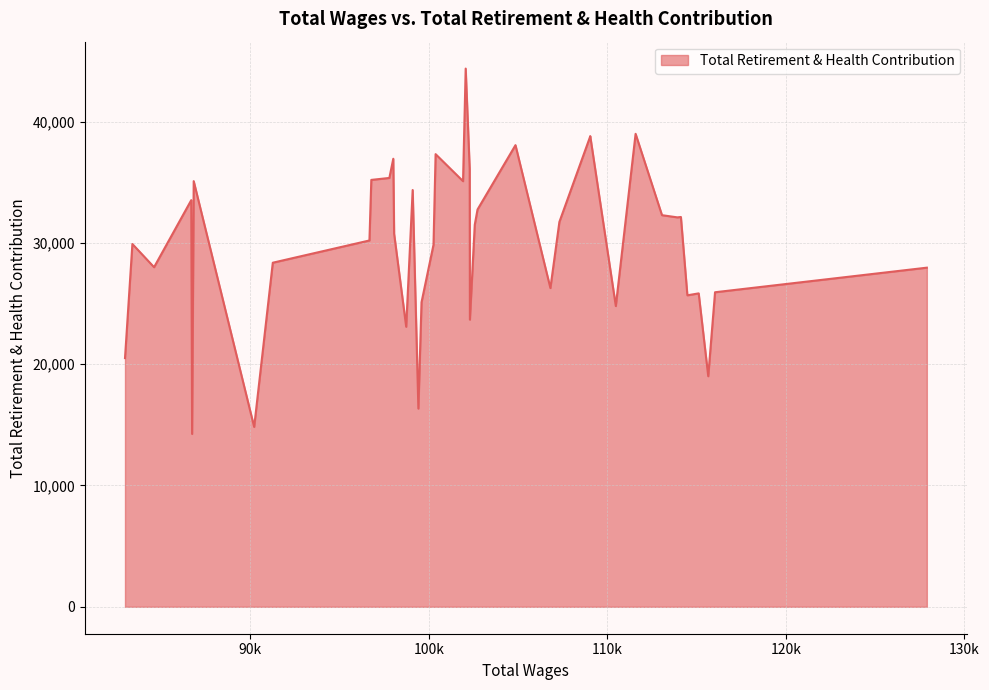

What is the smallest value displayed?

14249